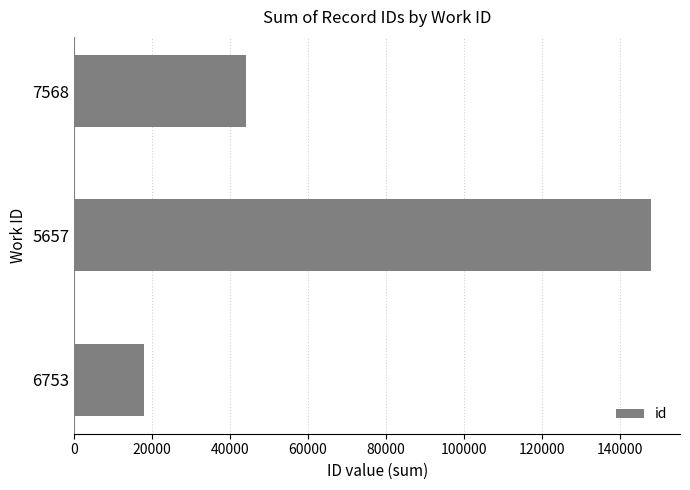

What is the change in value from 6753 to 7568?

+26104